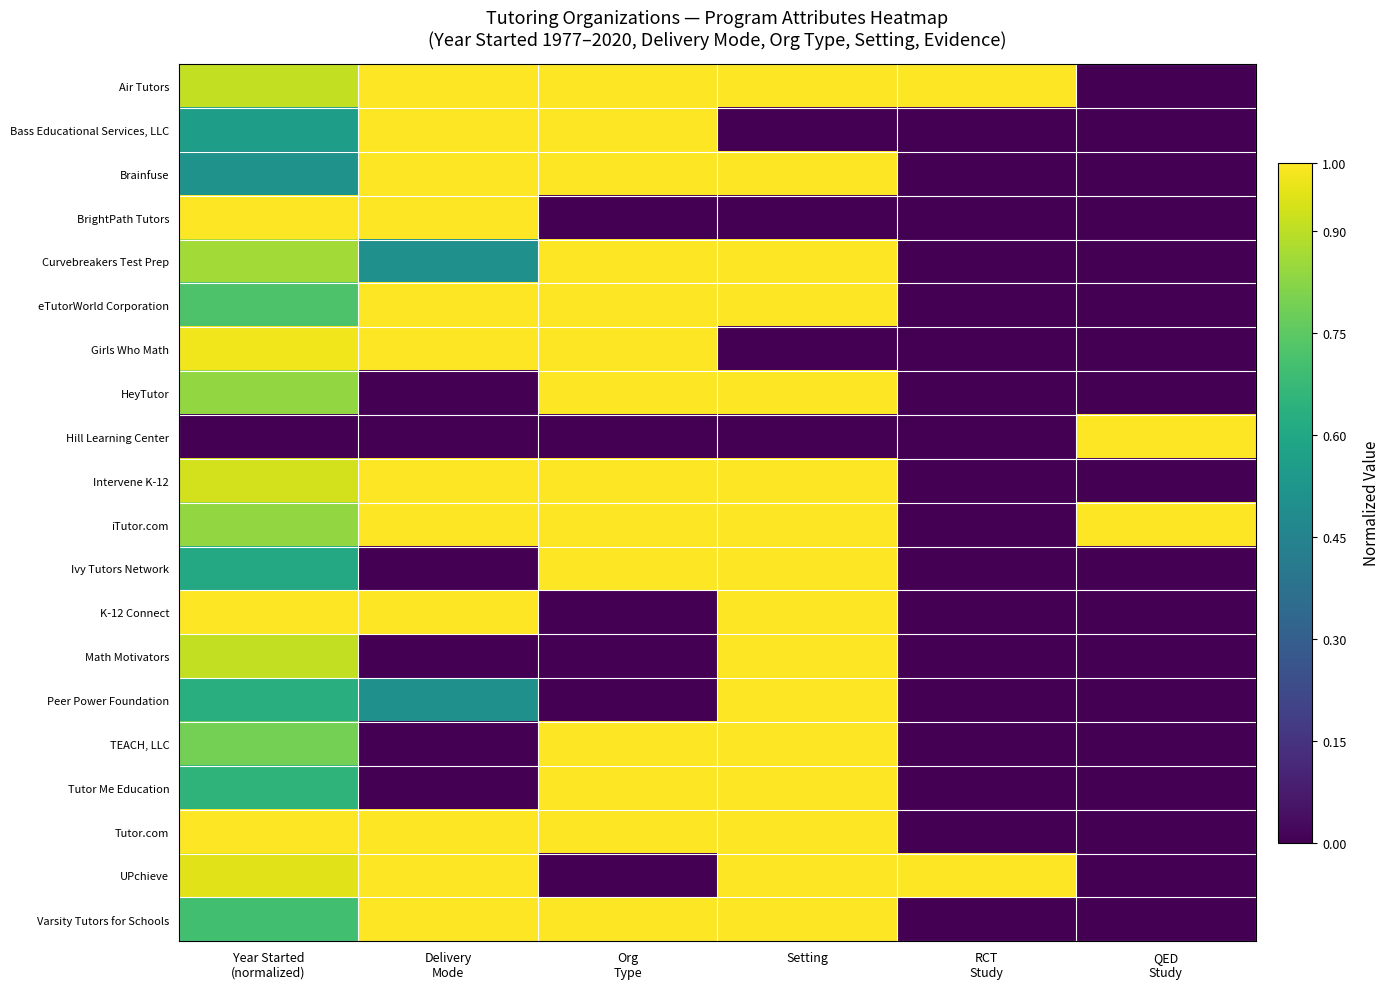

Between QED
Study and RCT
Study, which is larger?

RCT
Study